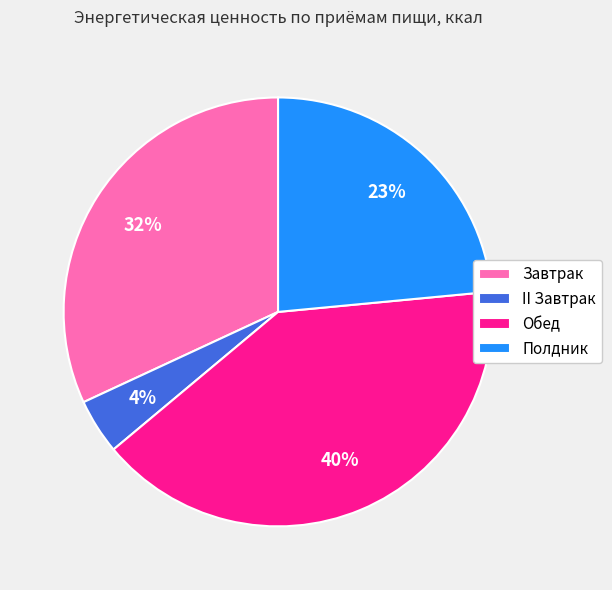

Count the number of slices in the pie.

4